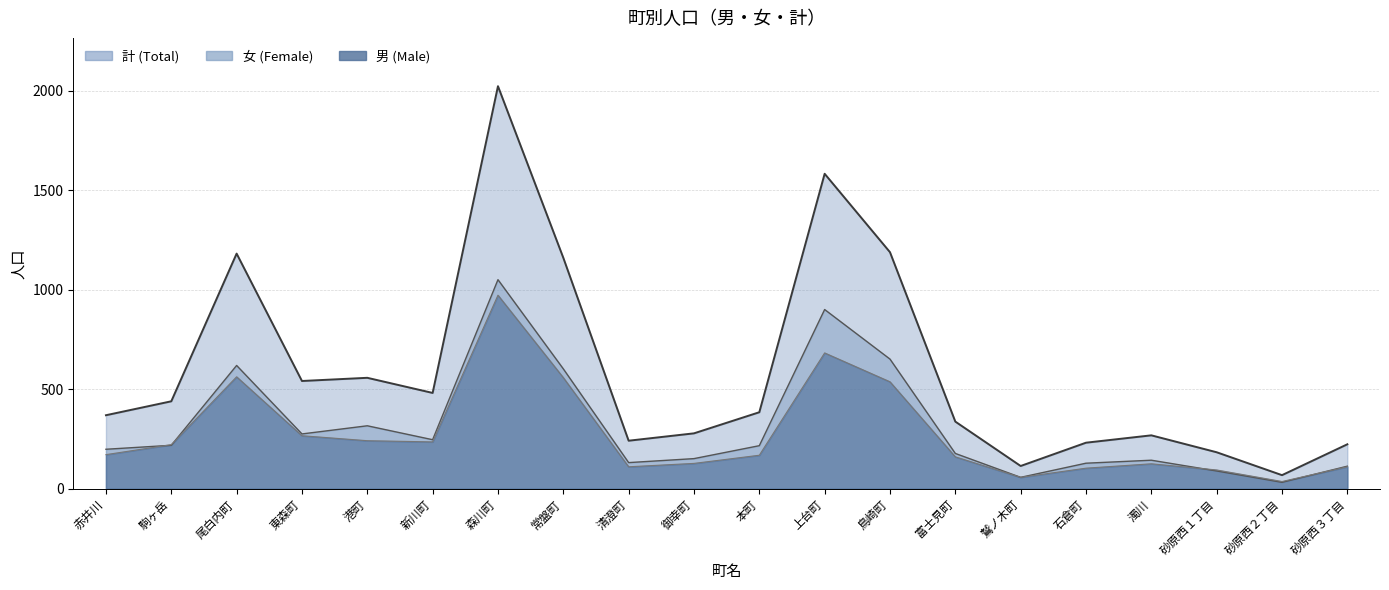

How many categories are shown in the chart?

20